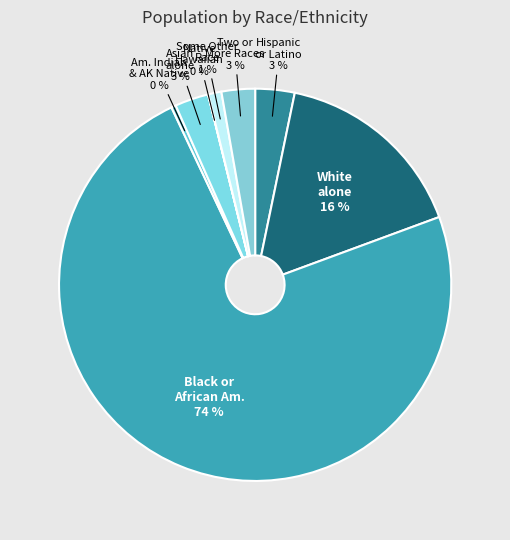

Which slice is the largest?

Black or African American alone